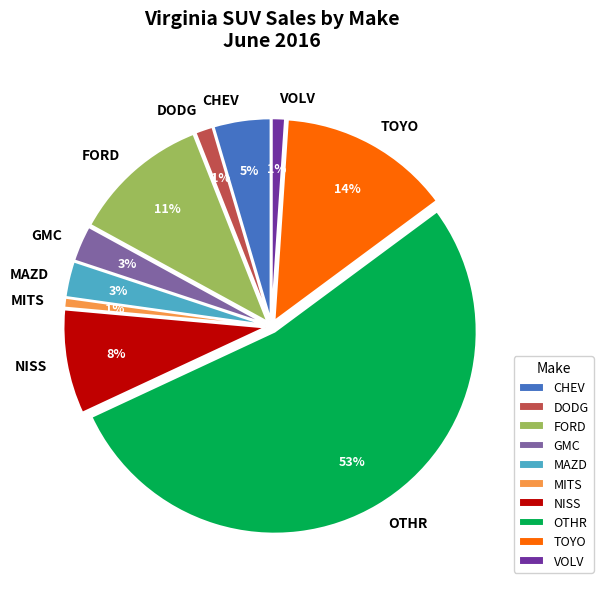

How many slices are in this pie chart?

10